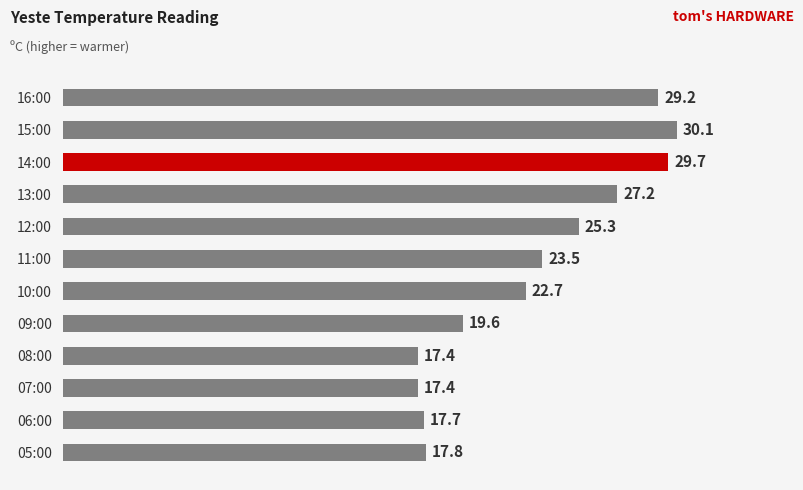

What is the label of the 3rd bar from the bottom?

07:00